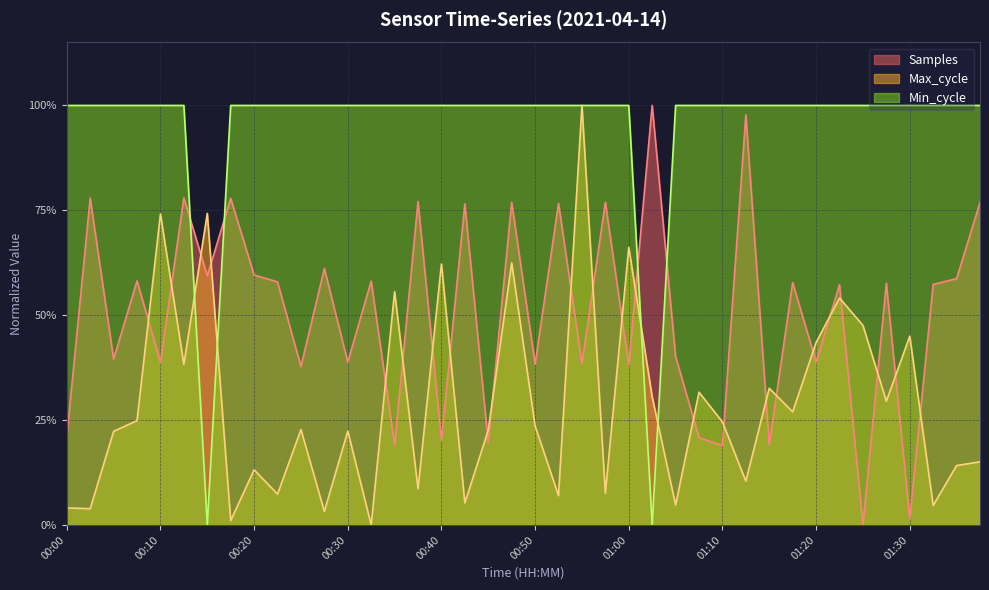

What is the value of the Samples point at the 29th from the left?

0.2